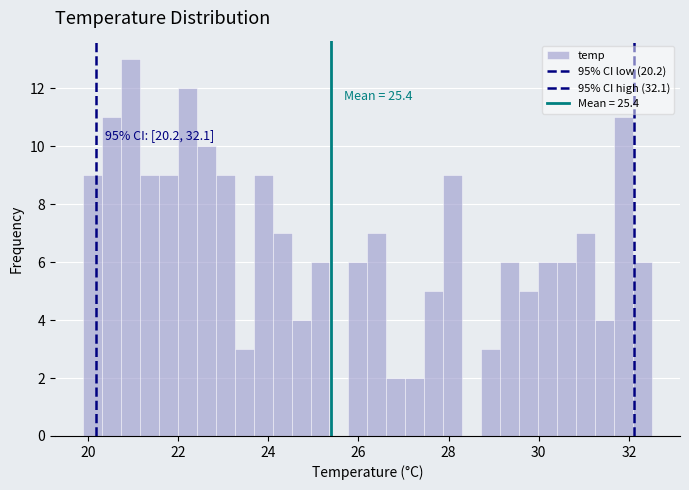

Read against the x-axis, roughly where is the centre of the tallest bar?

21.0